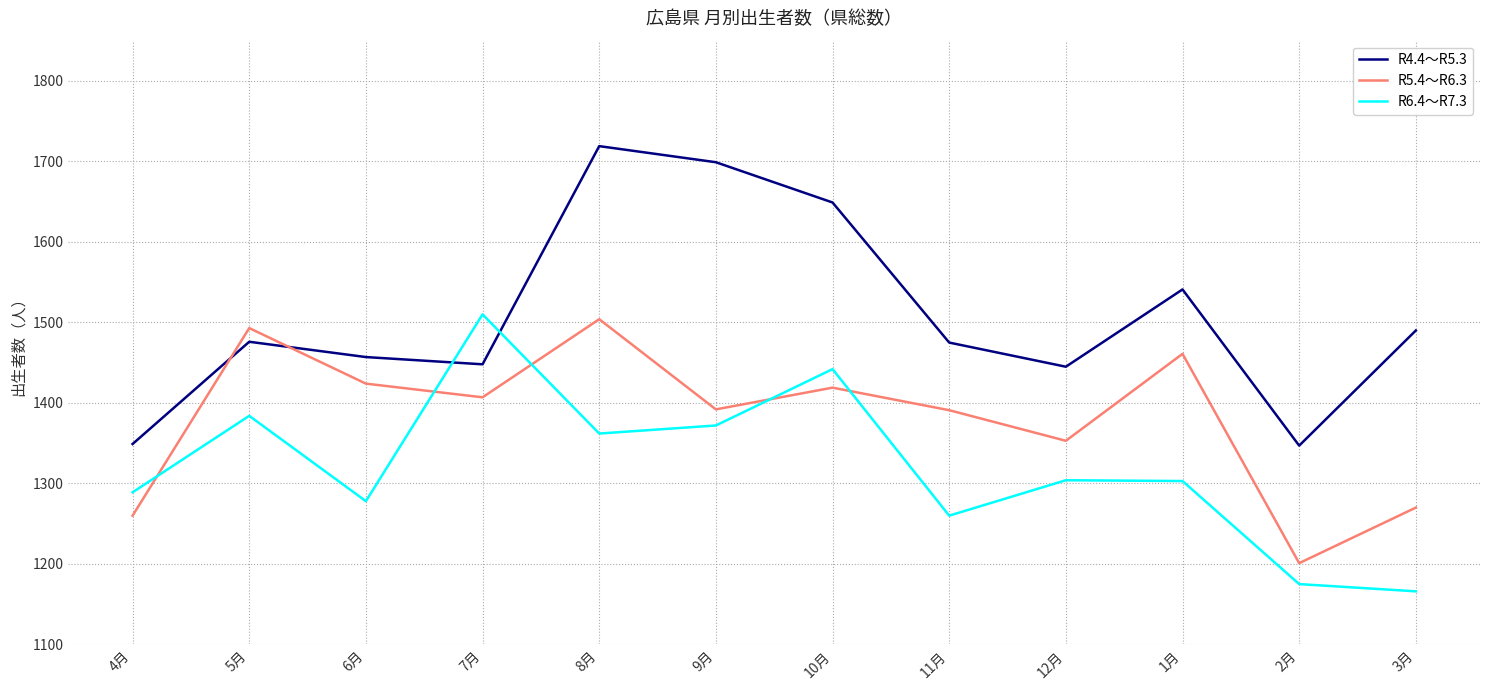

At how many categories does at least one series exceed 1343?

12